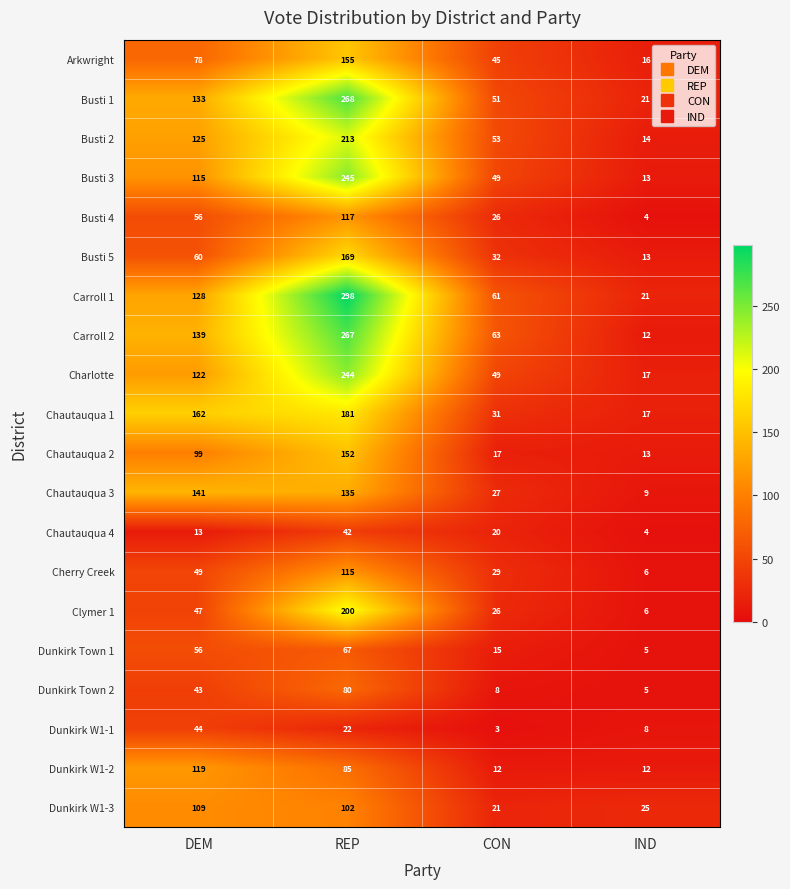

List the series in order of their peak value, highest first.

Carroll 1, Busti 1, Carroll 2, Busti 3, Charlotte, Busti 2, Clymer 1, Chautauqua 1, Busti 5, Arkwright, Chautauqua 2, Chautauqua 3, Dunkirk W1-2, Busti 4, Cherry Creek, Dunkirk W1-3, Dunkirk Town 2, Dunkirk Town 1, Dunkirk W1-1, Chautauqua 4